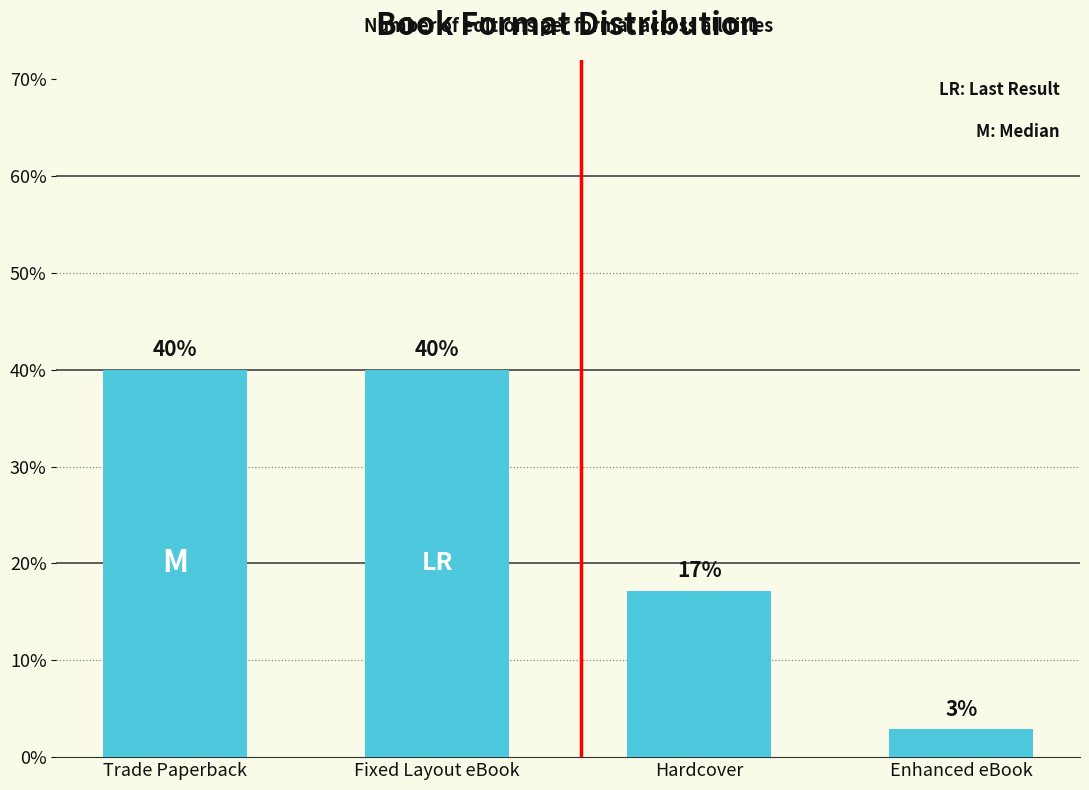

What is the maximum value shown in the chart?

40.0